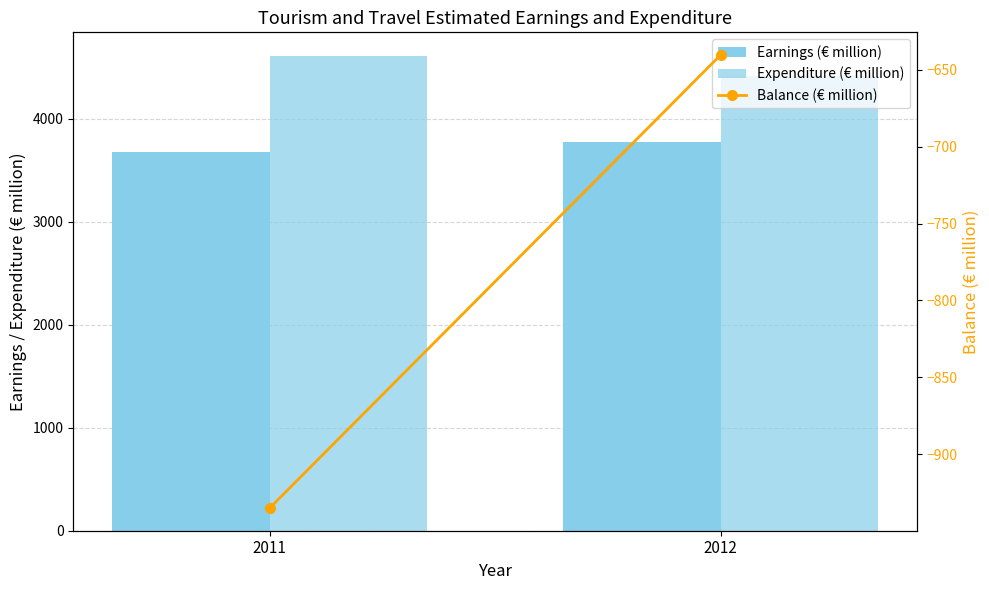

Does the chart contain any negative values?

Yes